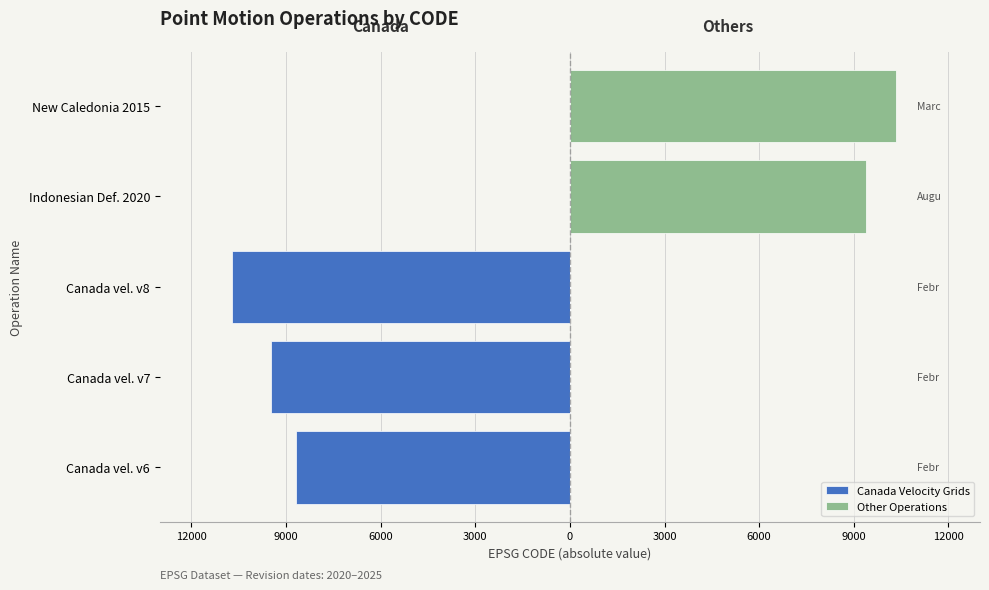

At New Caledonia 2015, list the series in order from largest to smallest.

Other Operations, Canada Velocity Grids